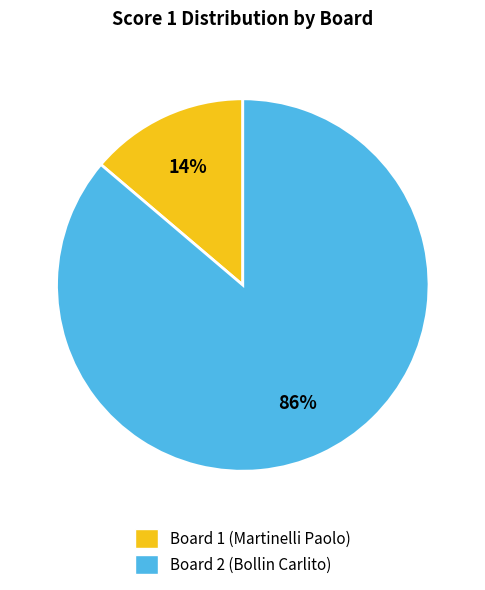

Is Board 2 (Bollin Carlito) the majority of the pie?

Yes